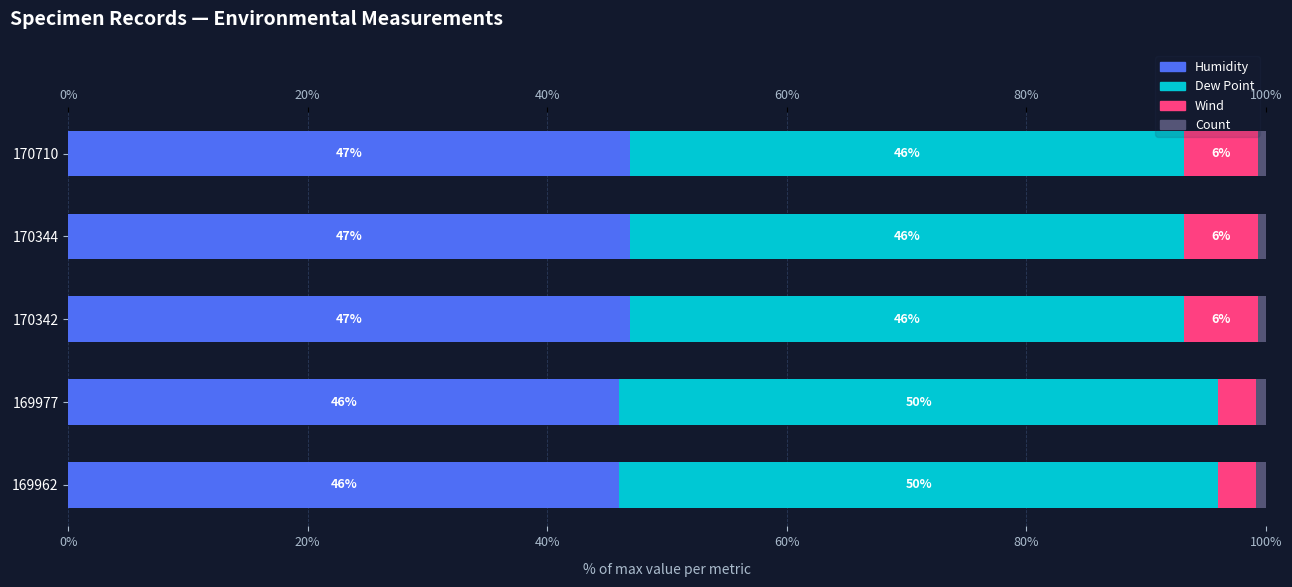

Which series has the largest range (max minus min)?

Dew Point